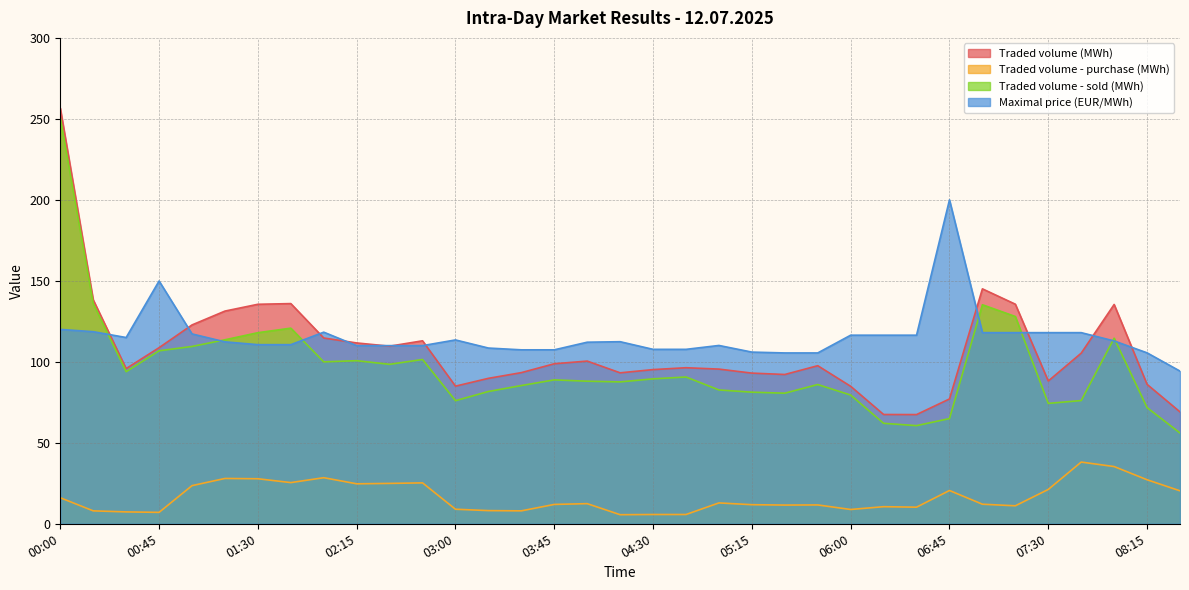

True or false: Traded volume - purchase (MWh) and Maximal price (EUR/MWh) intersect in this chart.

False